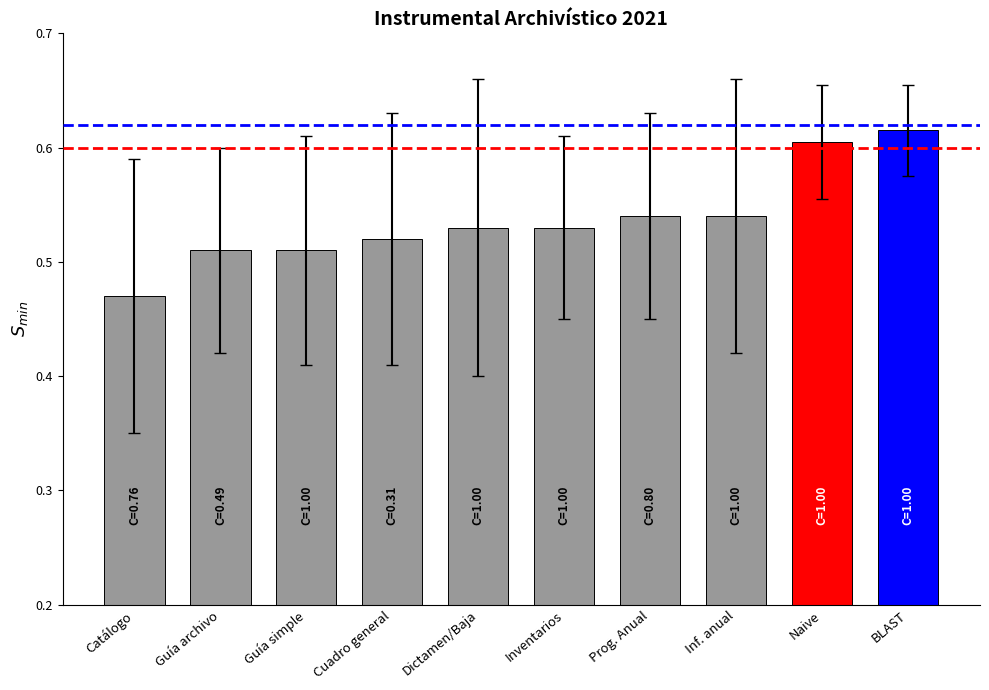

What is the label of the 8th bar from the right?

Catálogo